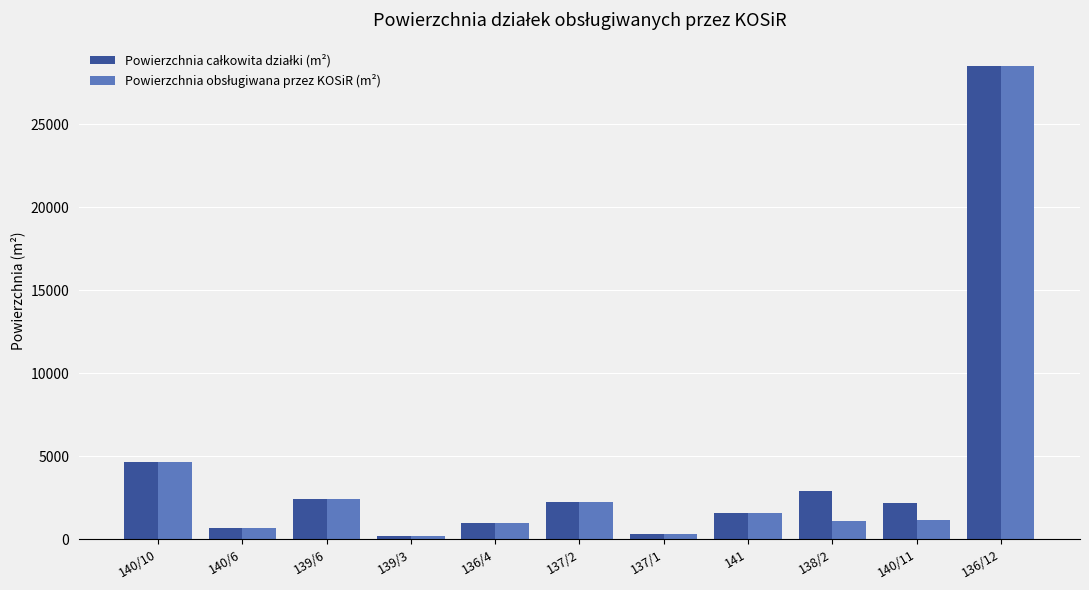

Count the number of categories in the chart.

11